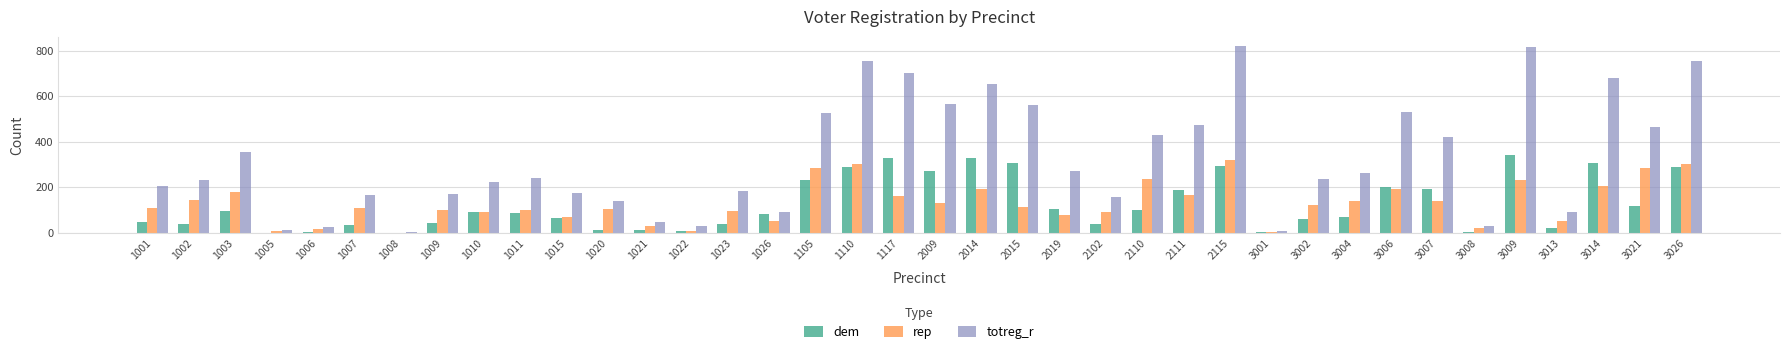

At which category is the sum across all series the highest?

2115